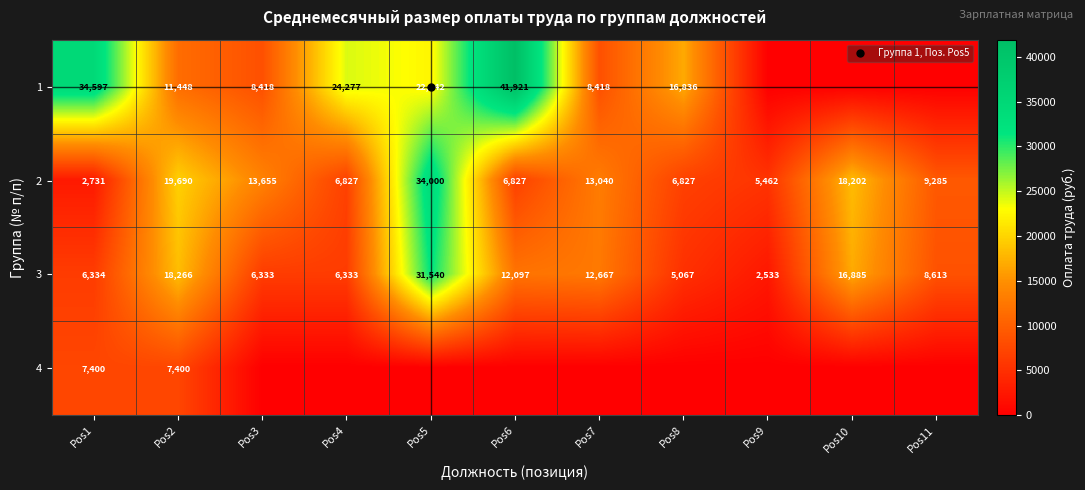

Where is 2 nearest to the value 18365?

Pos10